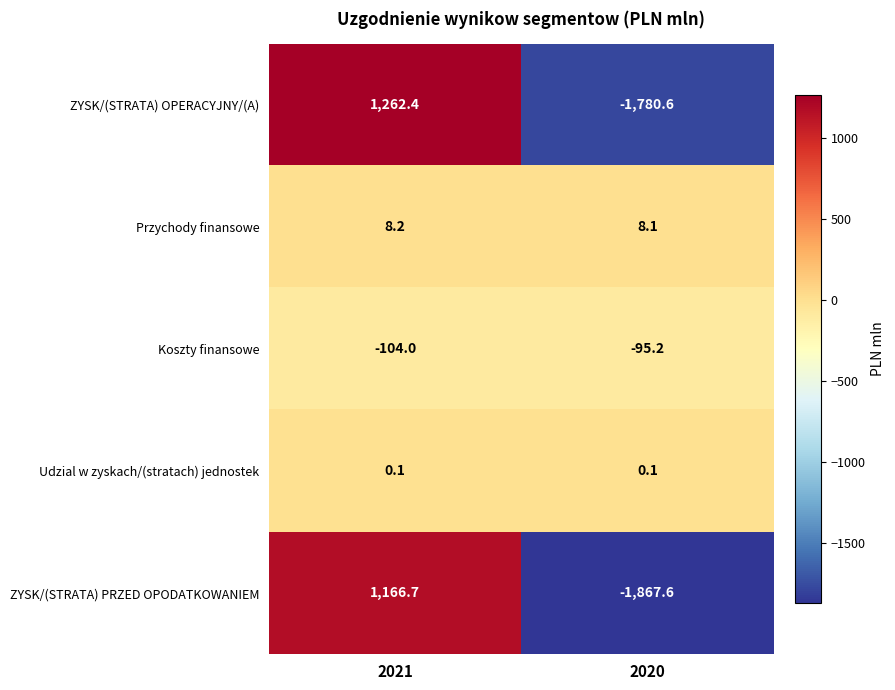

What is the minimum value shown in the chart?

-1867.6